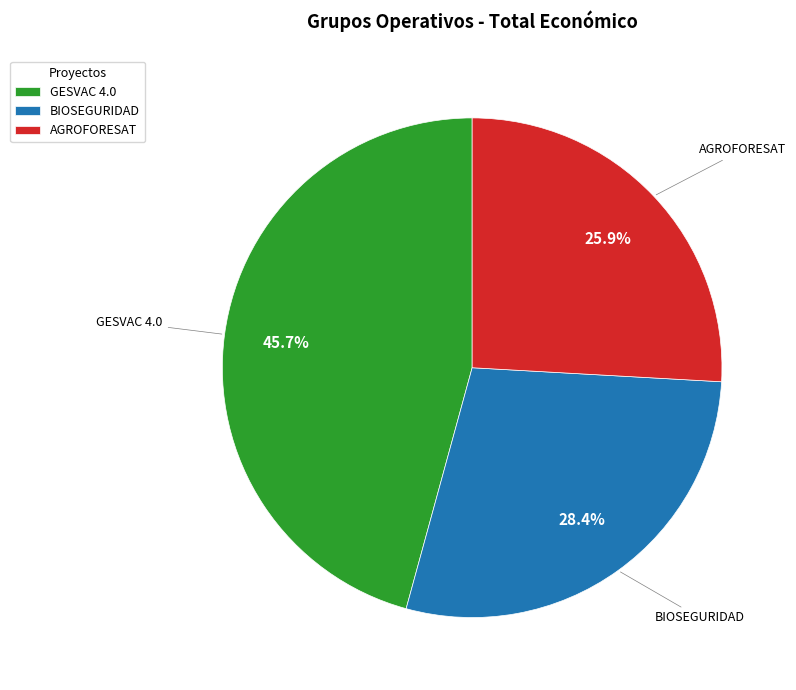

Is the sum of AGROFORESAT and BIOSEGURIDAD greater than half?

Yes